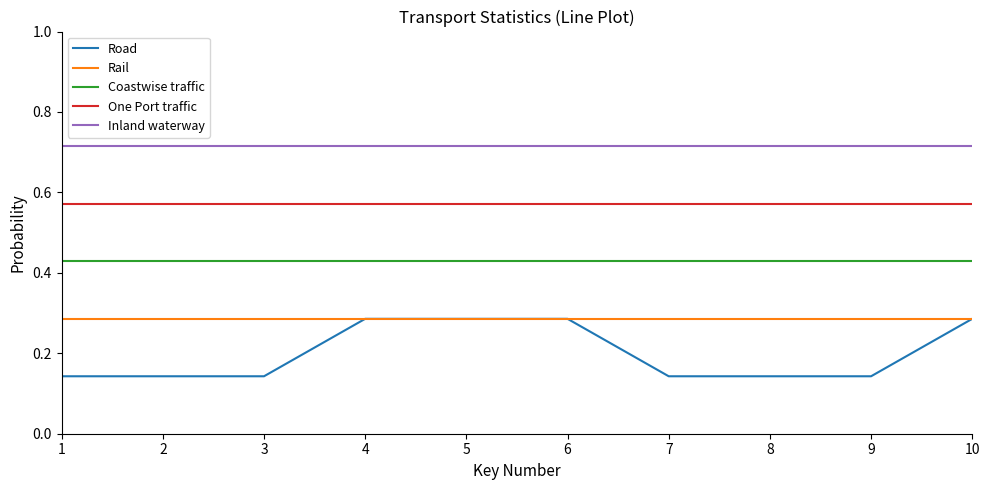

True or false: Rail has a value of 0.4 at 5.

False